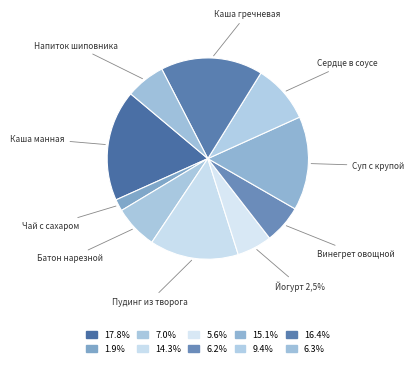

To the nearest percent, what is the average slice percentage?

10%